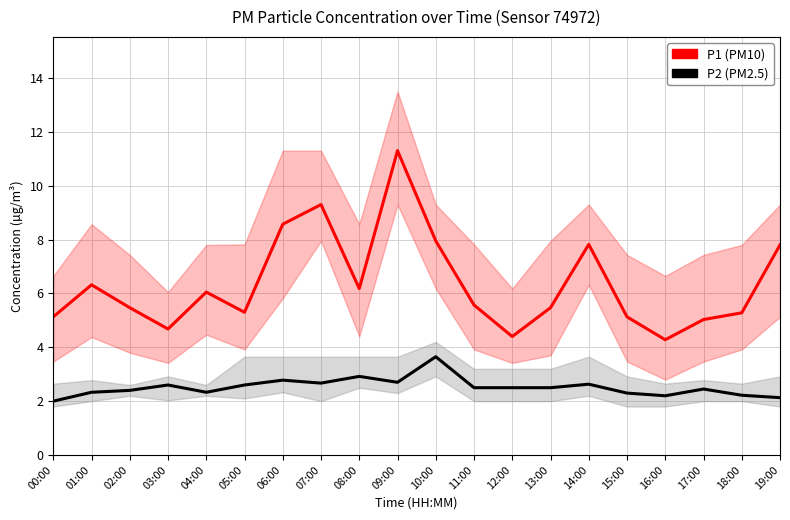

Is it true that P1 (PM10) equals 2.3 at 08:00?

False